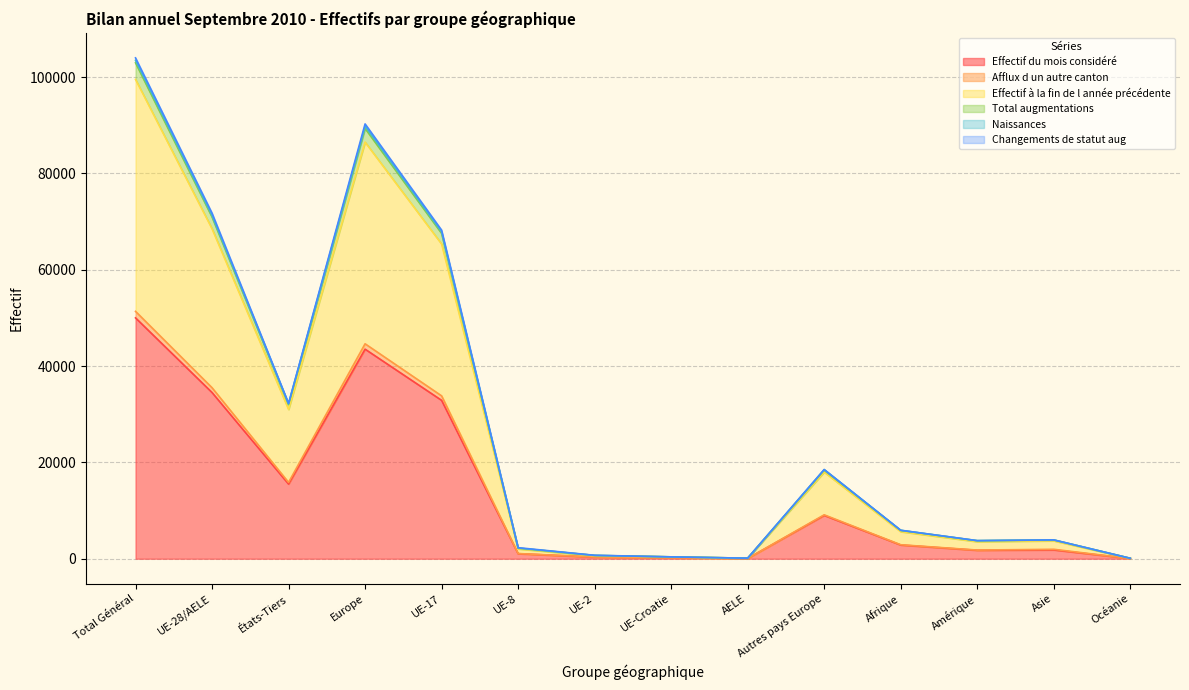

The value of Effectif du mois considéré at UE-Croatie is 191. True or false?

True